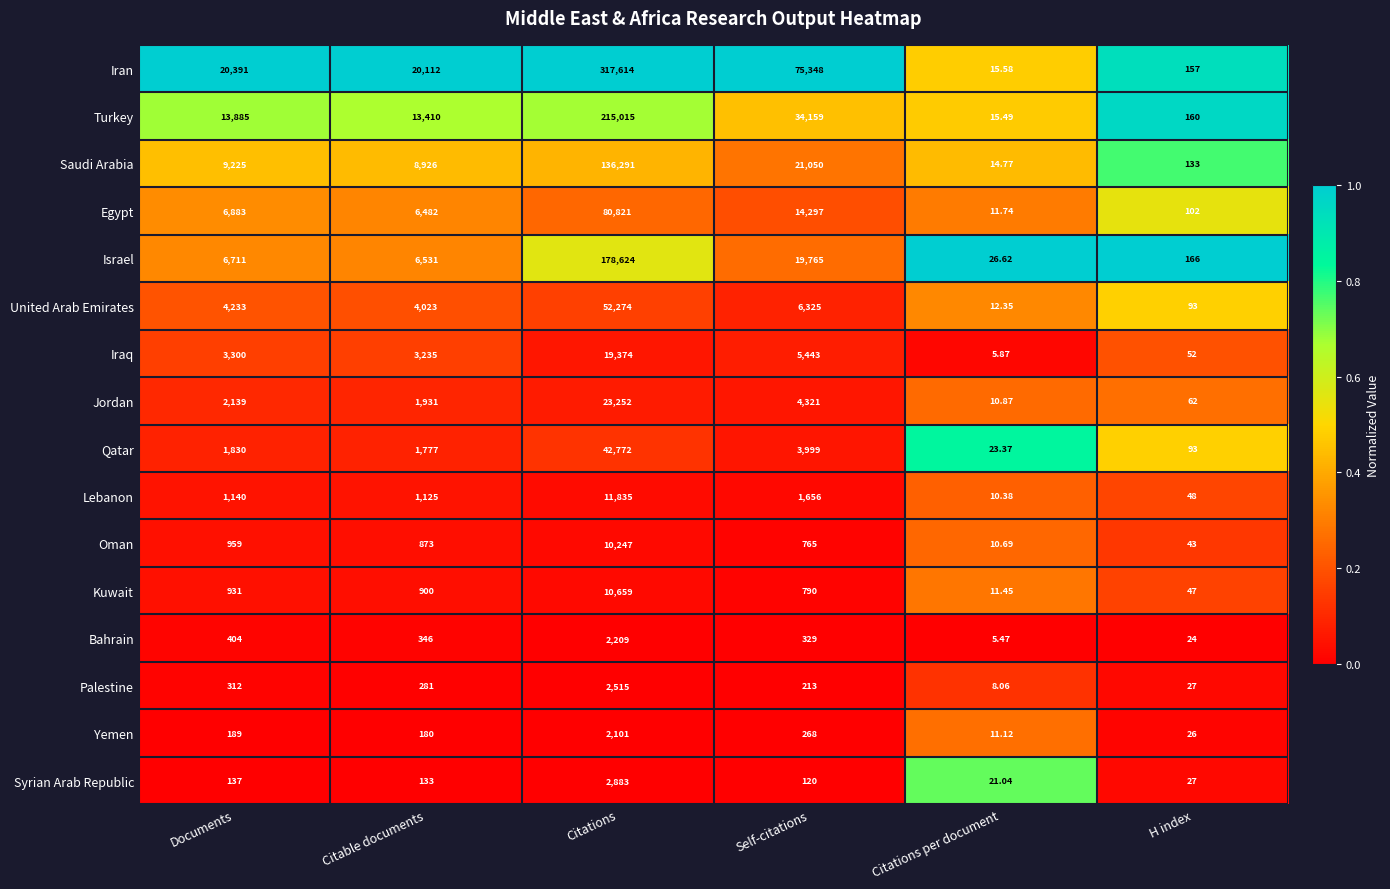

Rank the series by their maximum value, from highest to lowest.

Iran, Turkey, Israel, Saudi Arabia, Egypt, United Arab Emirates, Qatar, Jordan, Iraq, Lebanon, Kuwait, Oman, Syrian Arab Republic, Palestine, Bahrain, Yemen